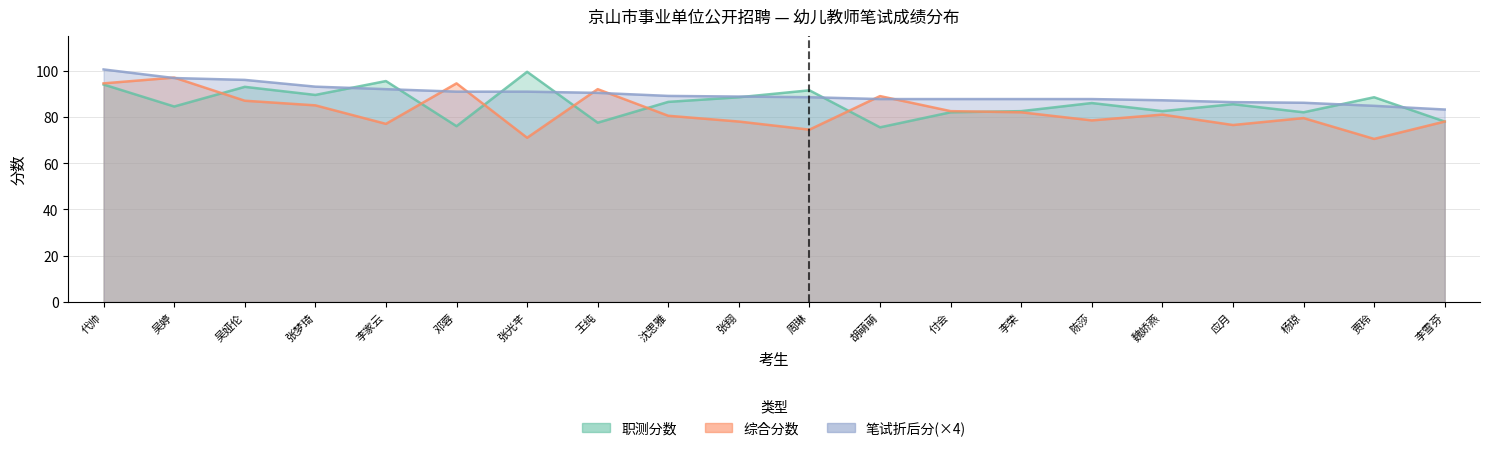

The value of 职测分数 at 吴婷 is 119.1. True or false?

False